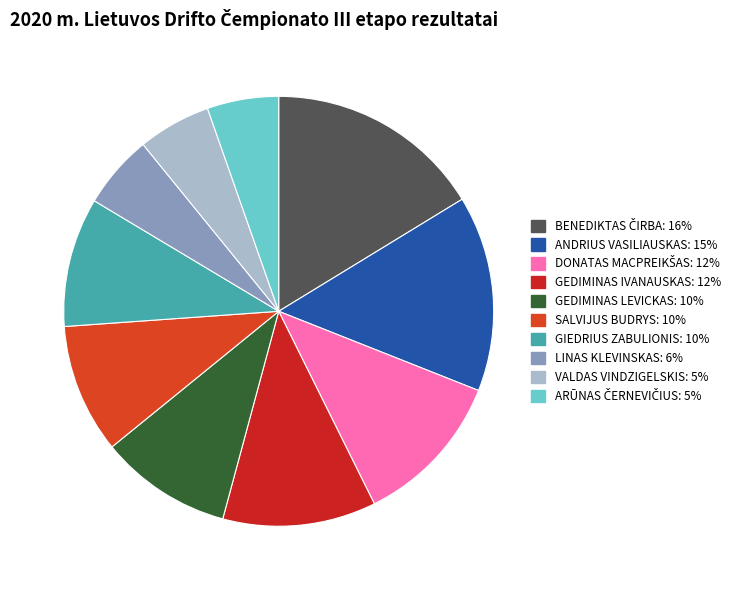

Rank the categories by value from highest to lowest.

BENEDIKTAS ČIRBA, ANDRIUS VASILIAUSKAS, DONATAS MACPREIKŠAS, GEDIMINAS IVANAUSKAS, GEDIMINAS LEVICKAS, SALVIJUS BUDRYS, GIEDRIUS ZABULIONIS, LINAS KLEVINSKAS, VALDAS VINDZIGELSKIS, ARŪNAS ČERNEVIČIUS